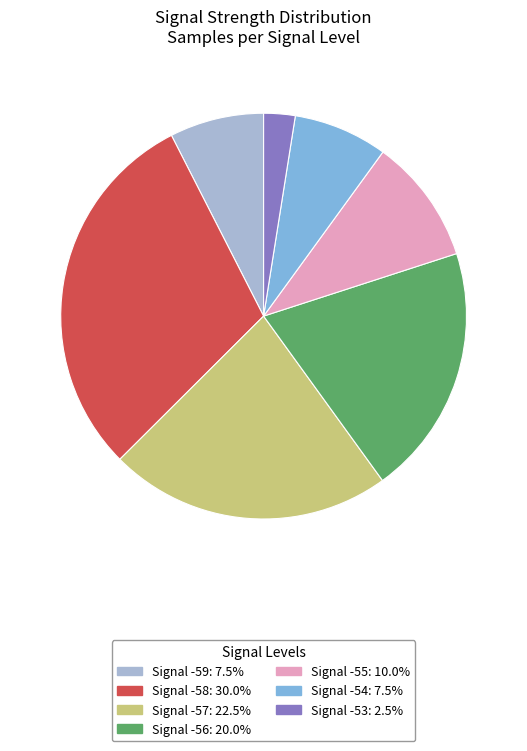

Is there a majority slice in this chart?

No